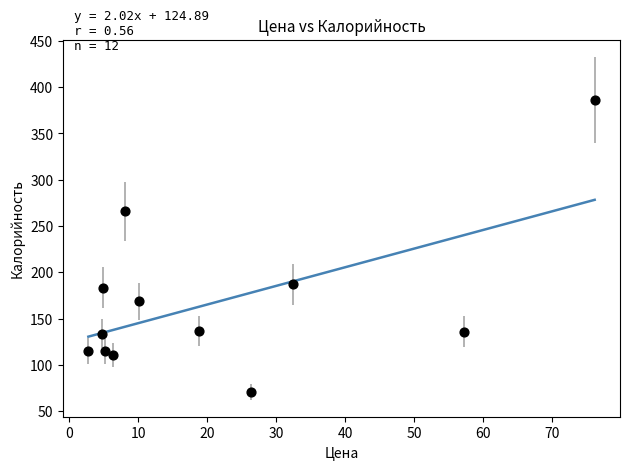

What is the average X value?

21.1